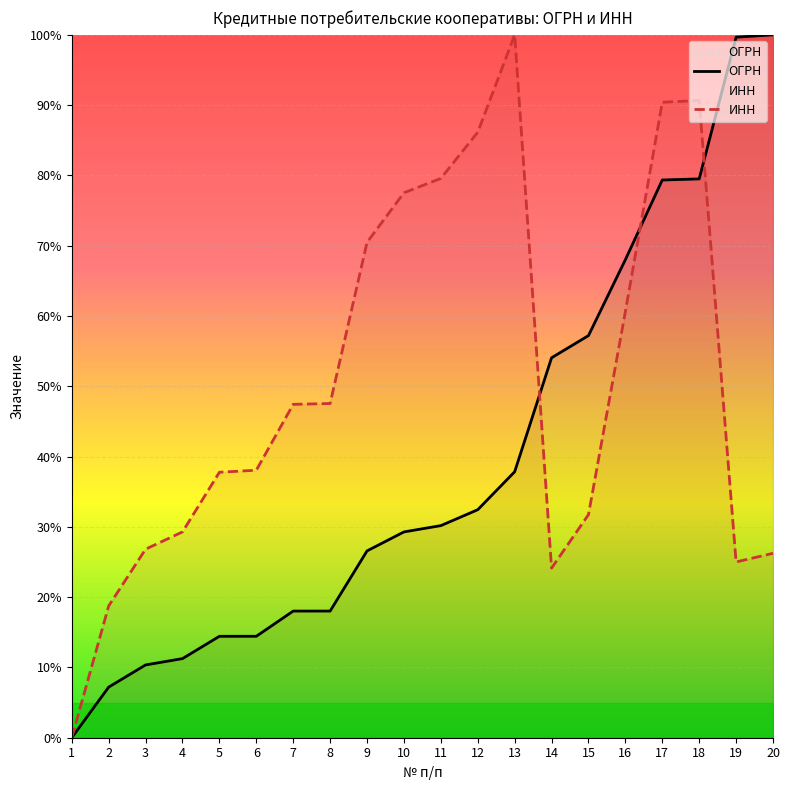

Reading left to right, extract all data points from this chart.

ОГРН: 1=0.0	2=7.2	3=10.4	4=11.3	5=14.4	6=14.4	7=18.0	8=18.0	9=26.6	10=29.3	11=30.2	12=32.4	13=37.8	14=54.1	15=57.2	16=68.0	17=79.3	18=79.5	19=99.7	20=100.0
ИНН: 1=0.0	2=18.7	3=26.8	4=29.3	5=37.8	6=38.1	7=47.4	8=47.5	9=70.5	10=77.5	11=79.6	12=86.1	13=100.0	14=24.1	15=31.7	16=60.6	17=90.4	18=90.7	19=25.0	20=26.2